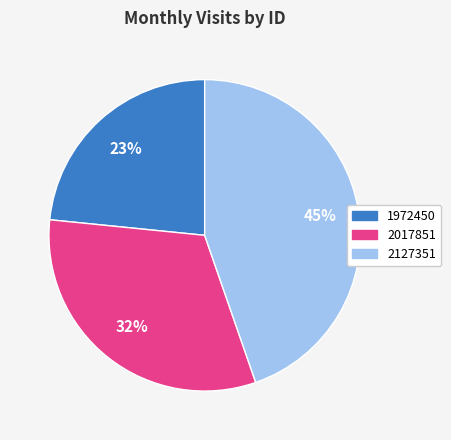

What percentage is the 2017851 slice, to the nearest percent?

32%